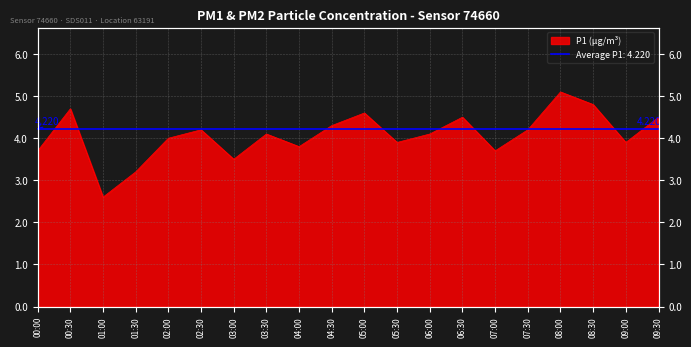

What value does the data have at 00:00?

3.7